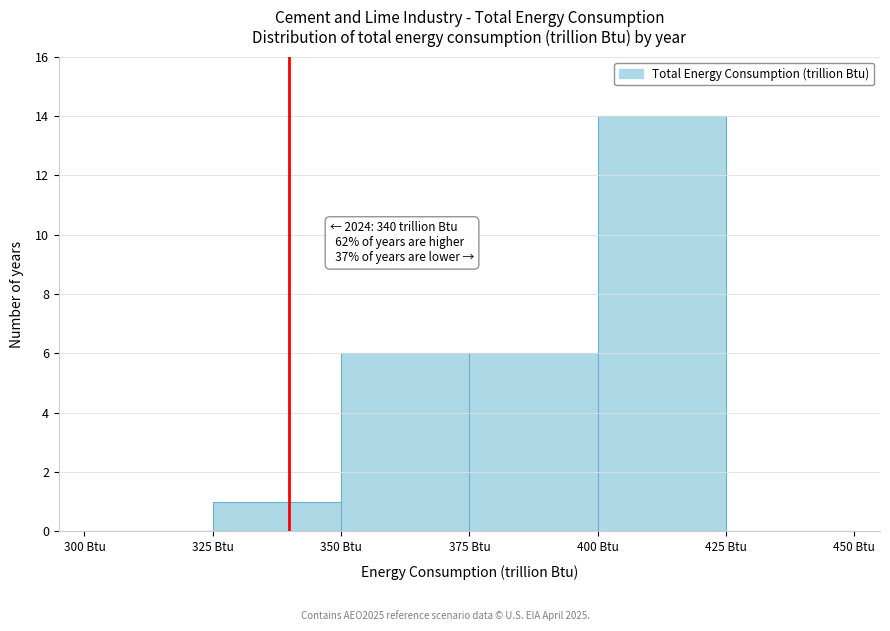

Which range on the x-axis has the tallest bar?

400 to 425